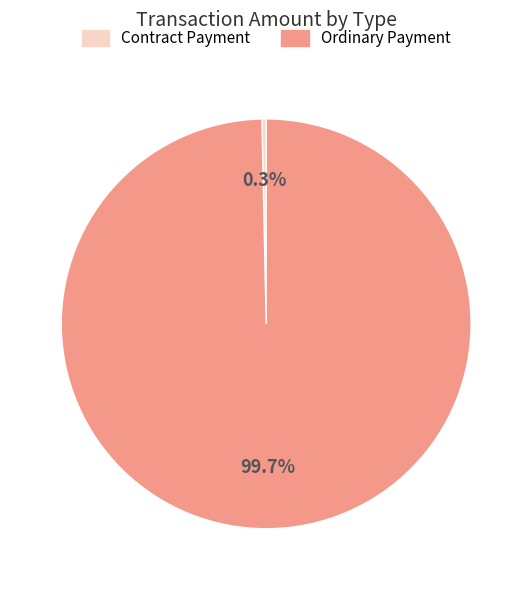

Rank the categories by value from lowest to highest.

Contract Payment, Ordinary Payment